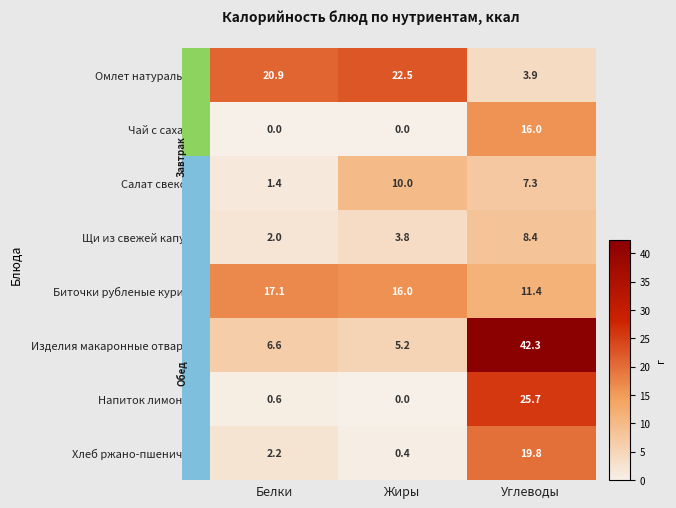

At which category is the sum across all series the highest?

Углеводы